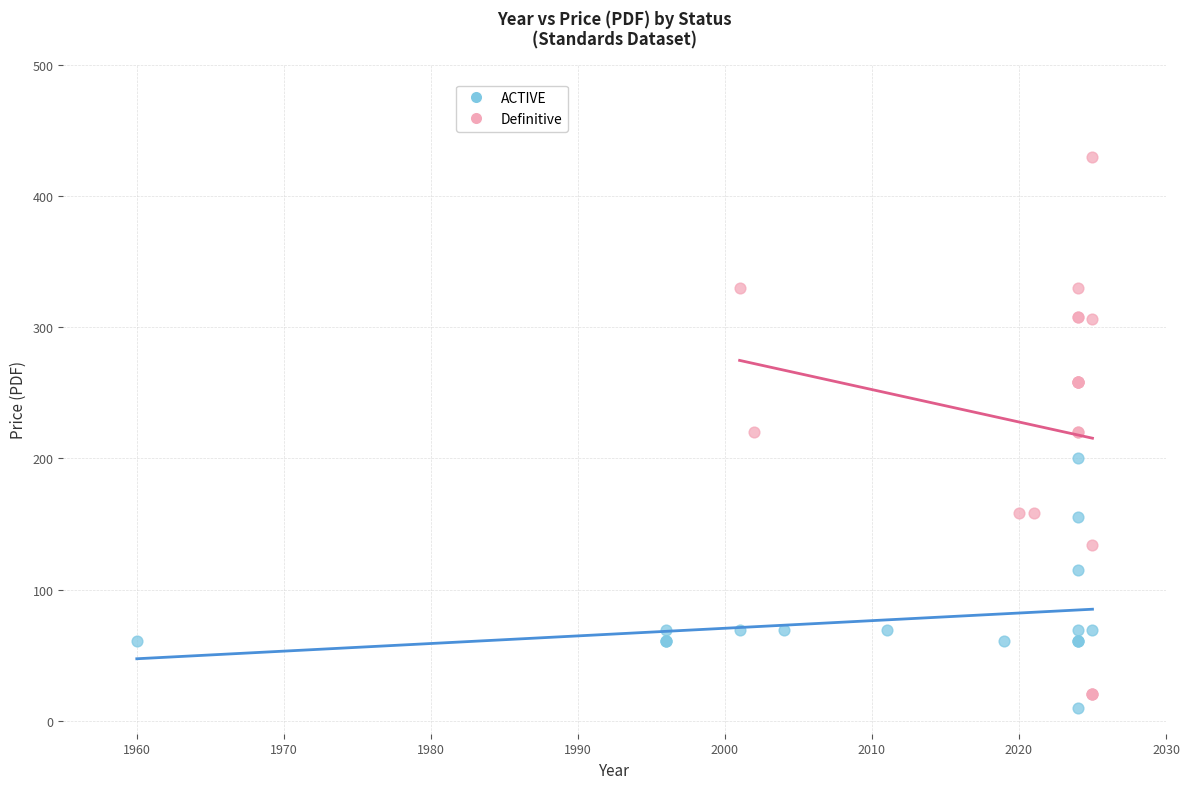

Which series reaches the maximum Y coordinate?

Definitive